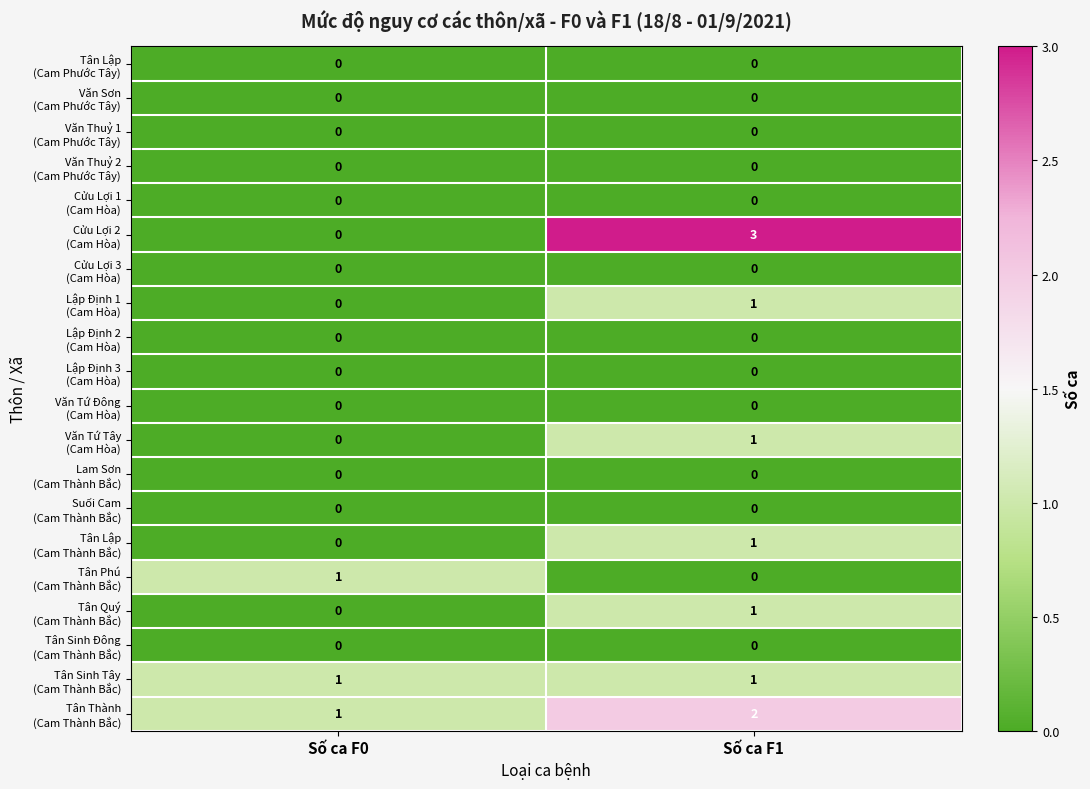

What is the total value across all series at Số ca F1?

10